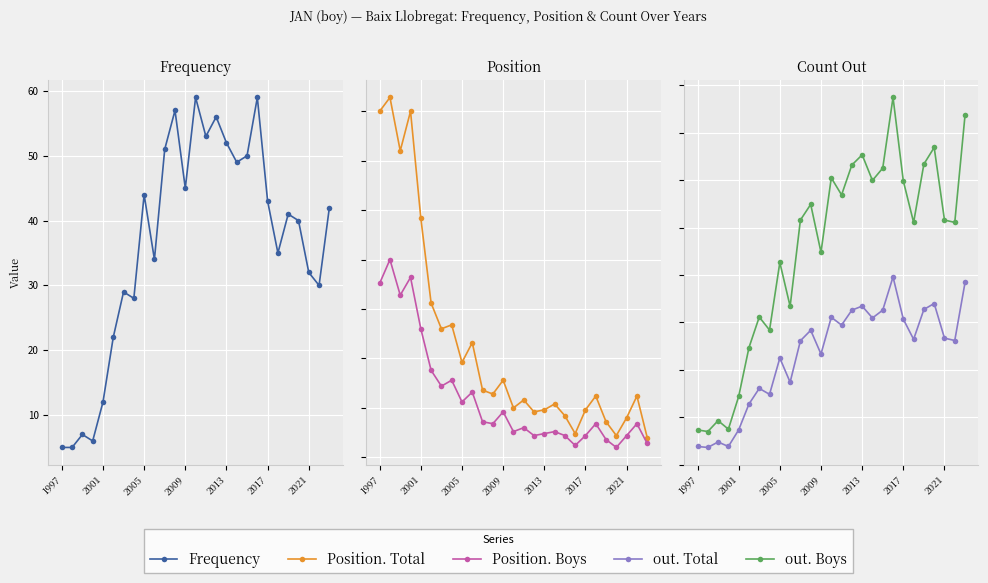

Is the value of Position. Boys at 22 greater than the value of out. Boys at 26?

No